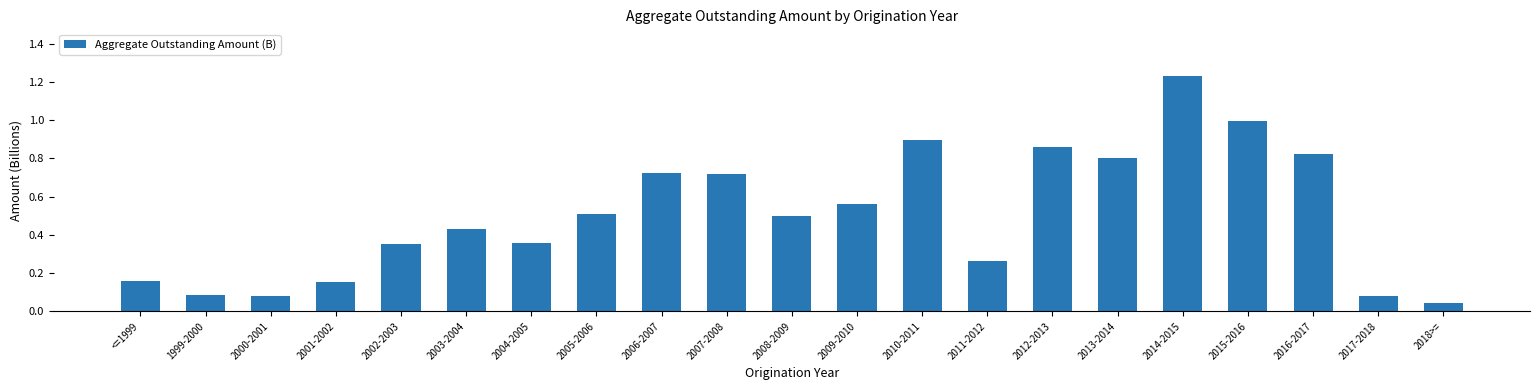

Count the number of categories in the chart.

21